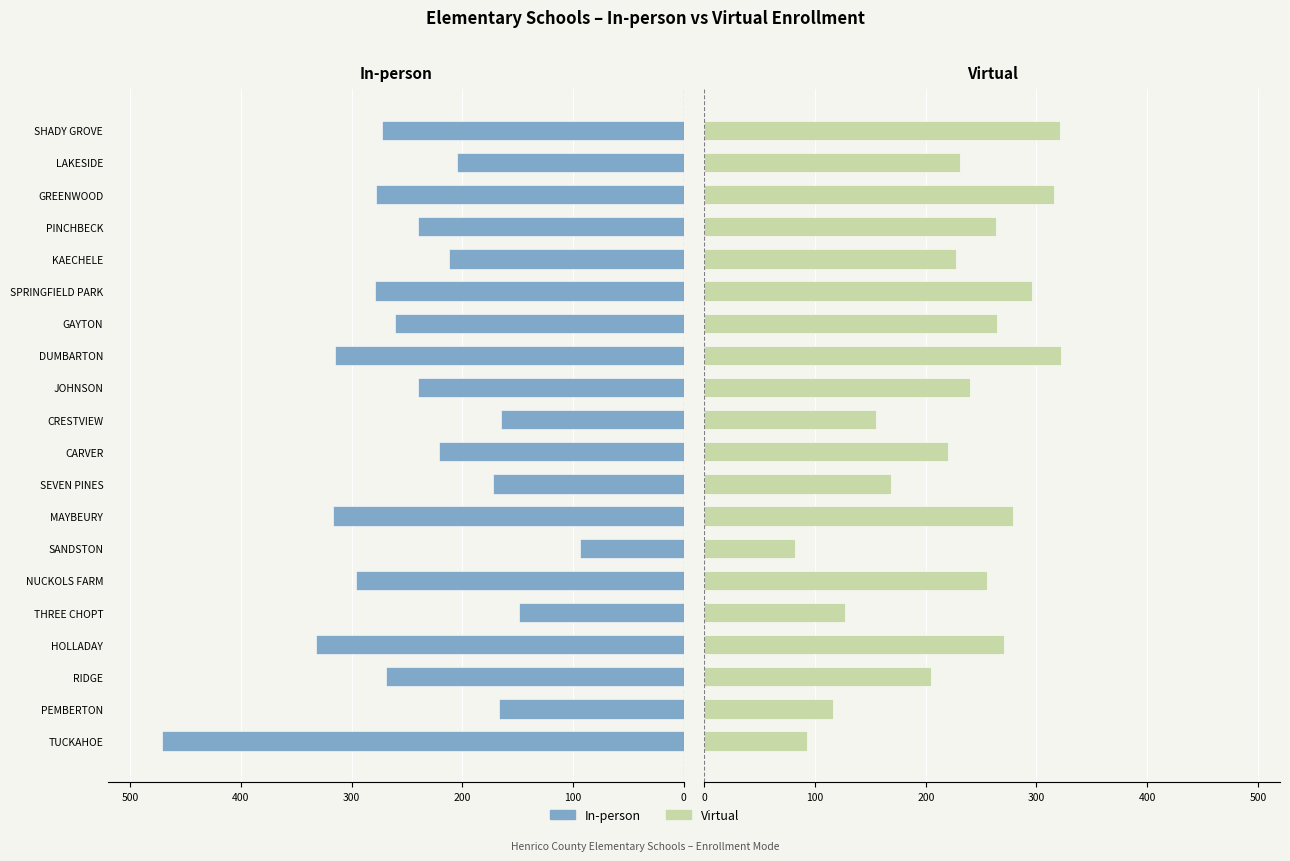

How many bars are there in total?

40